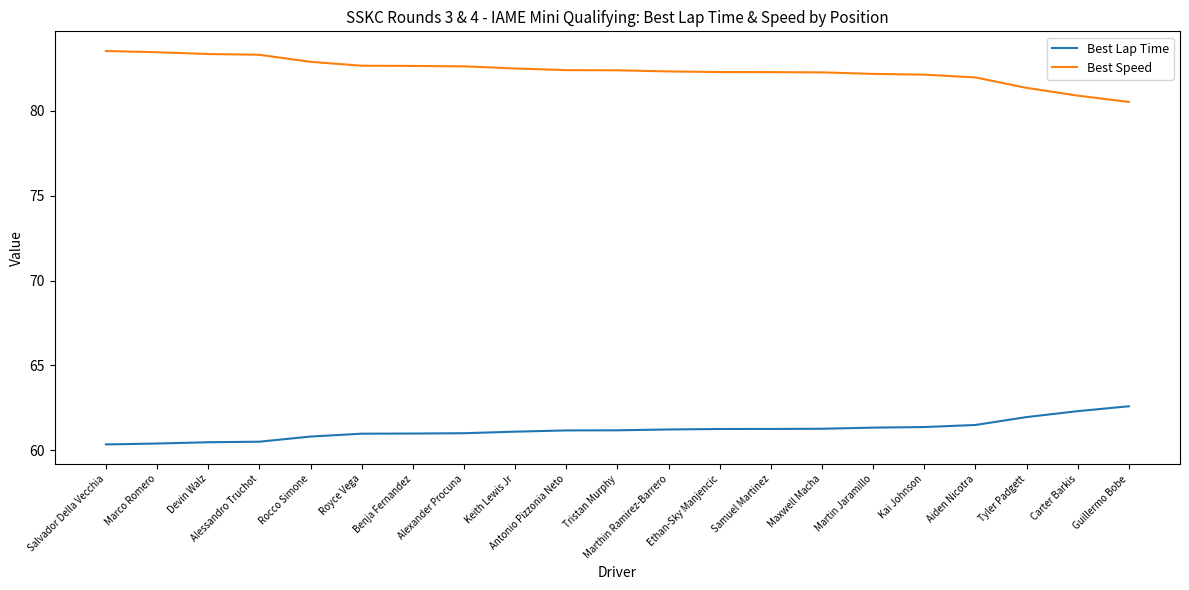

Rank the series by their average value, from lowest to highest.

Best Lap Time, Best Speed